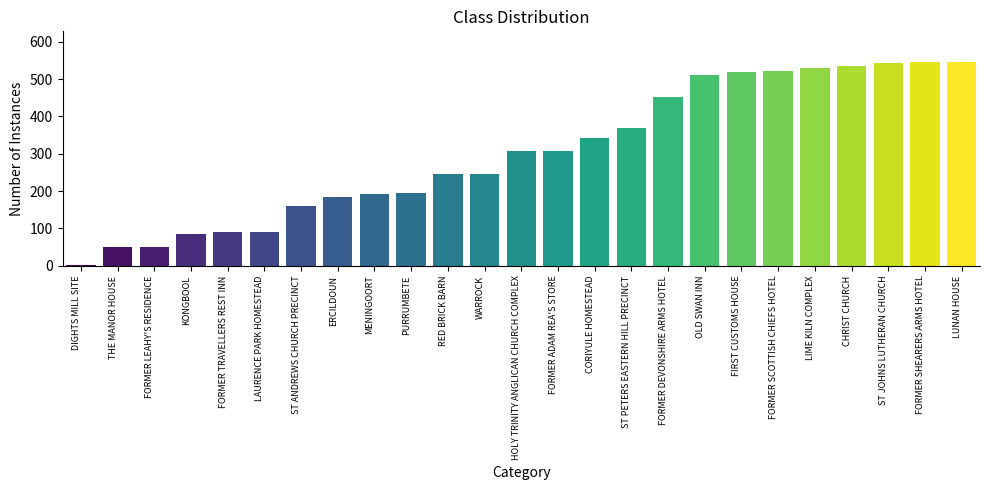

Are the bars horizontal?

No